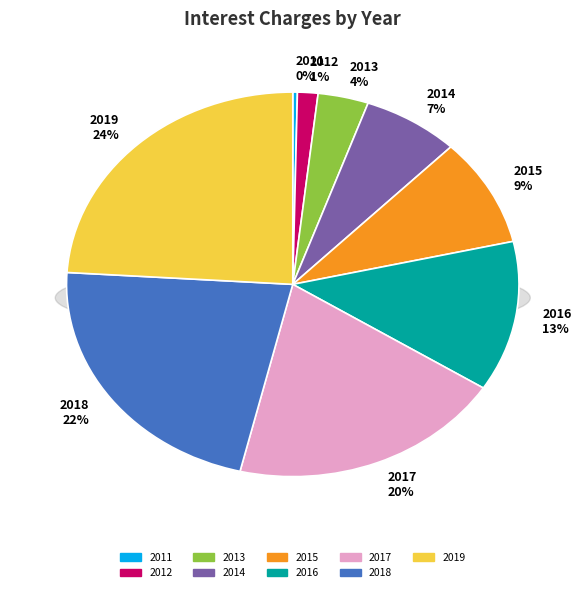

Which slice is the largest?

2019